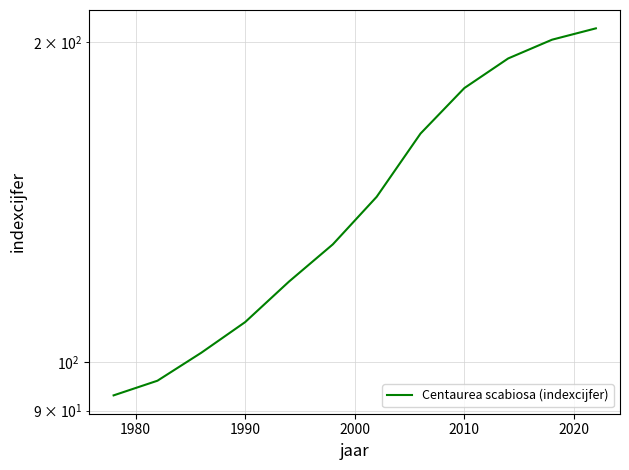

How many distinct data groups are displayed?

1